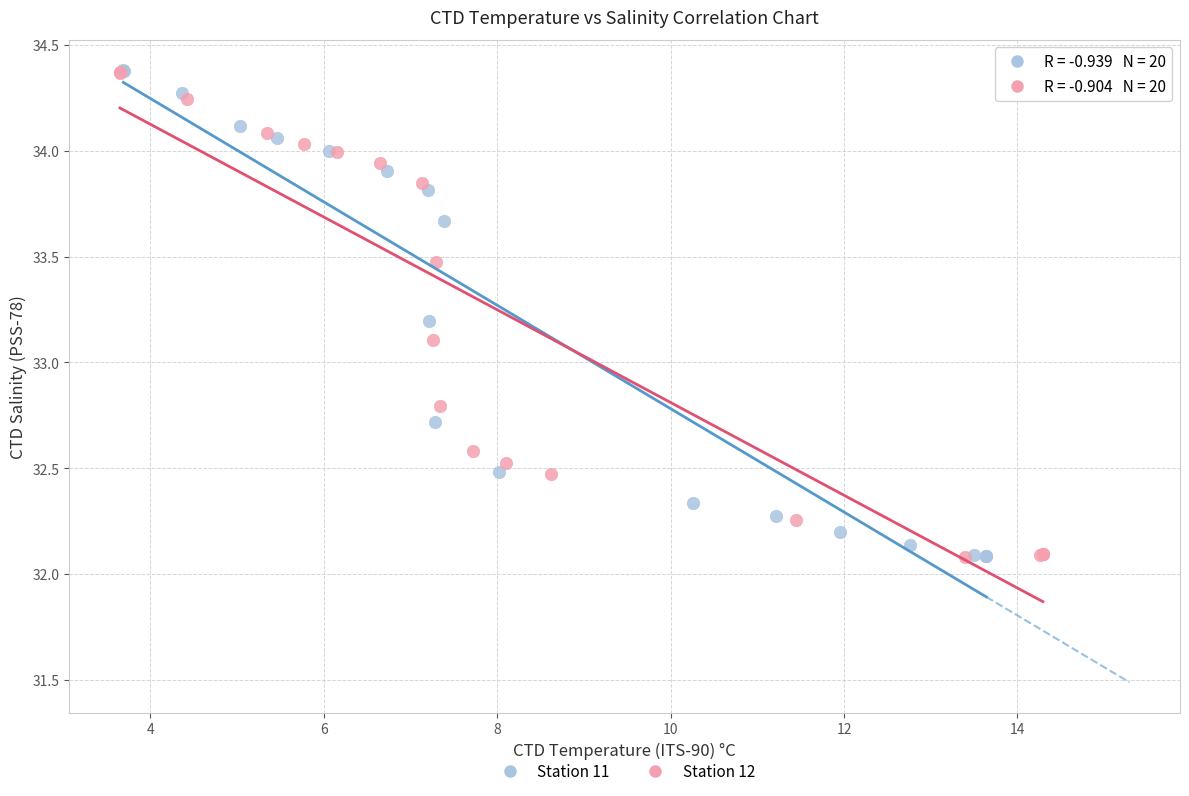

What are all the series names shown in the legend?

Station 11, Station 12